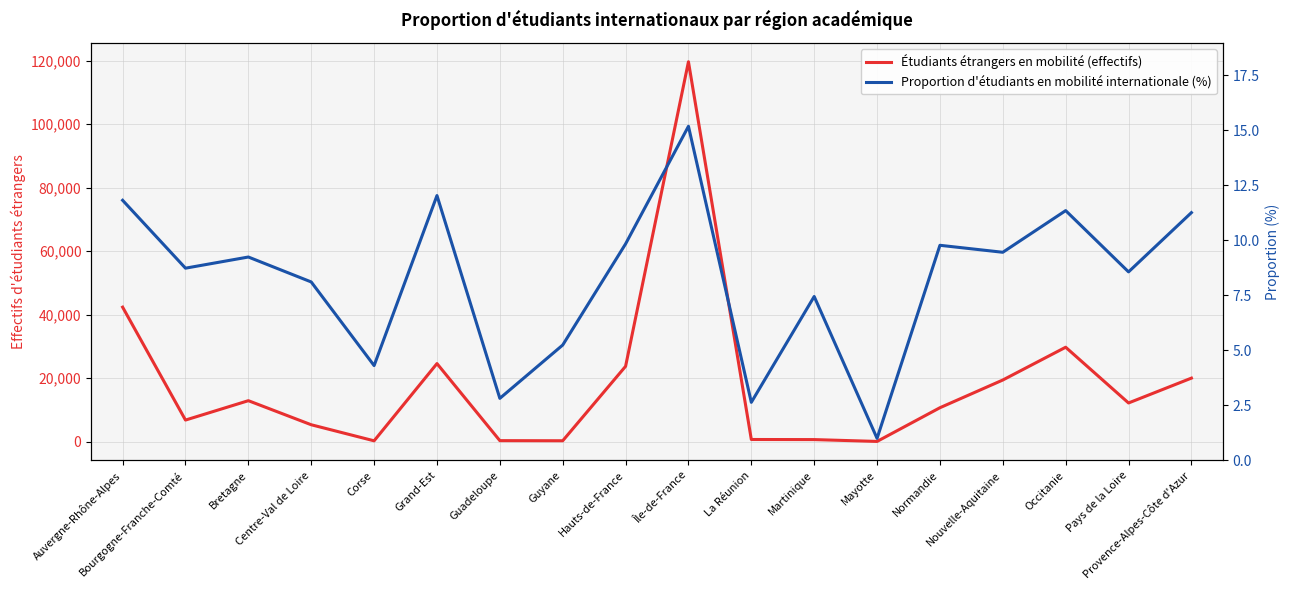

Where is the first local maximum for Étudiants étrangers en mobilité (effectifs)?

Bretagne